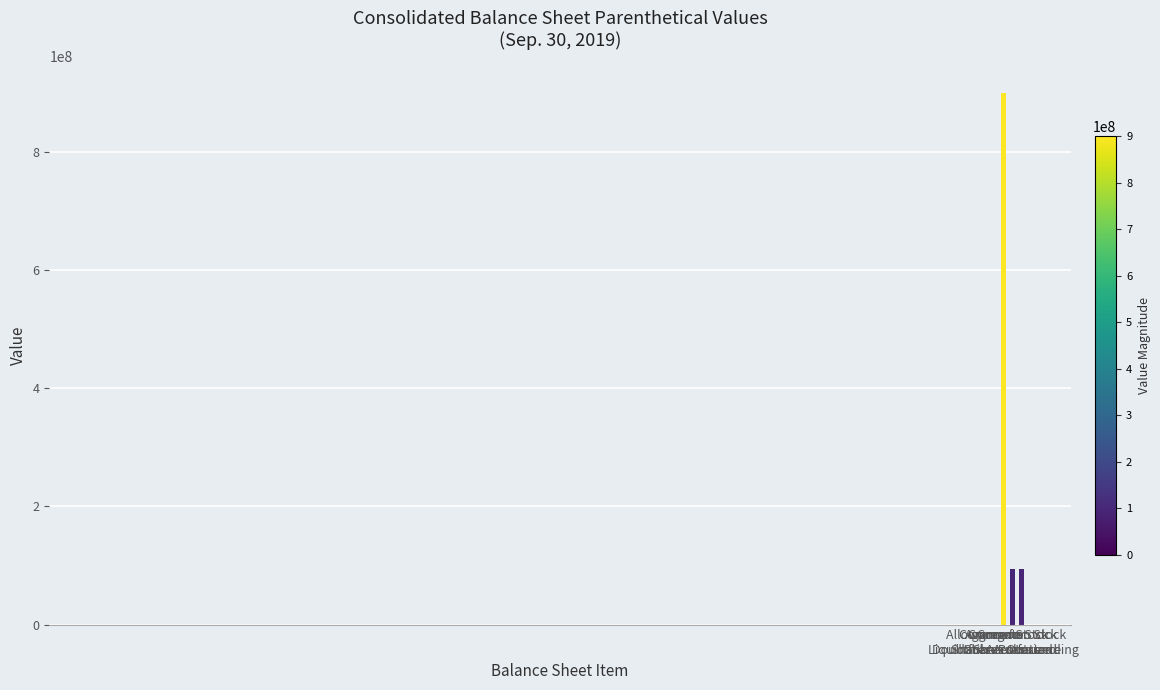

The value at Common Stock
Shares Issued is 141338963. True or false?

False